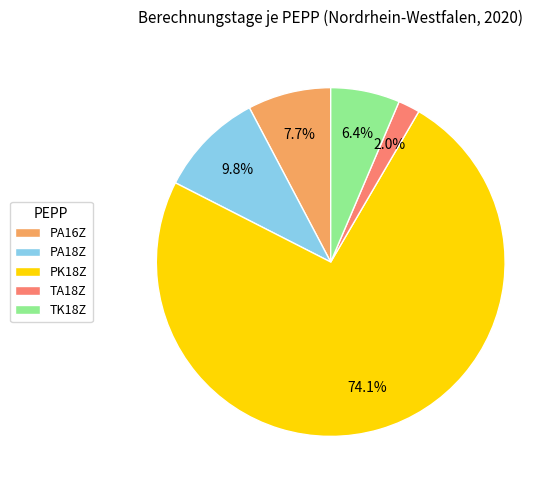

How many segments does this pie chart have?

5